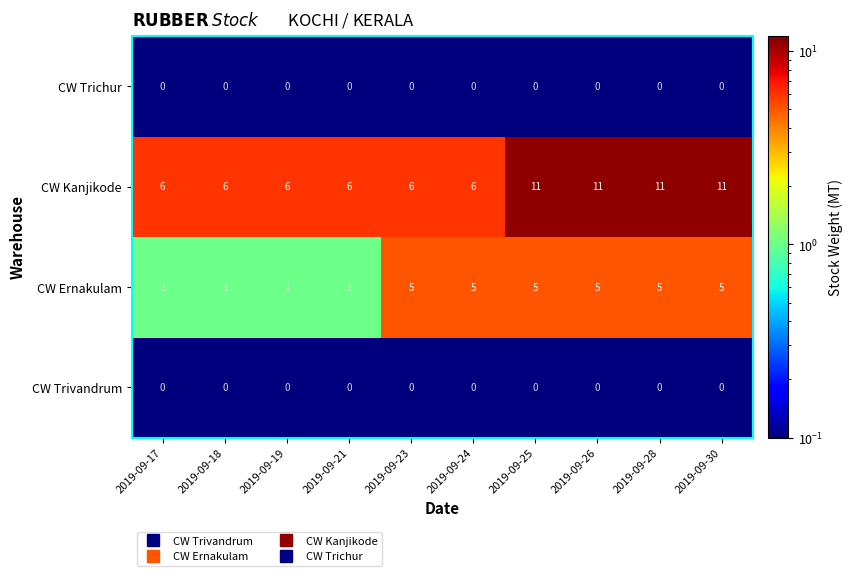

What is the spread (max minus min) of values at 2019-09-24?

6